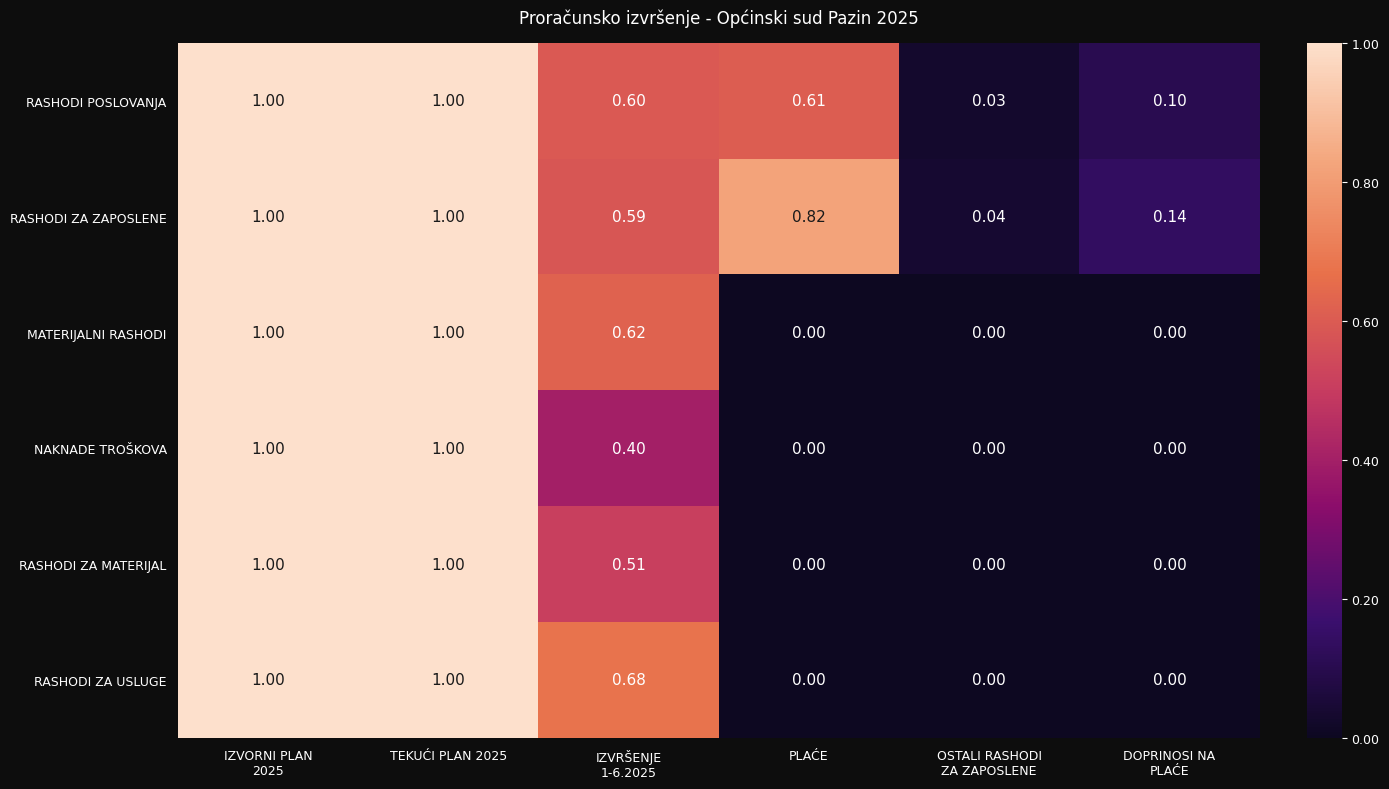

How many data points does each series have?

6